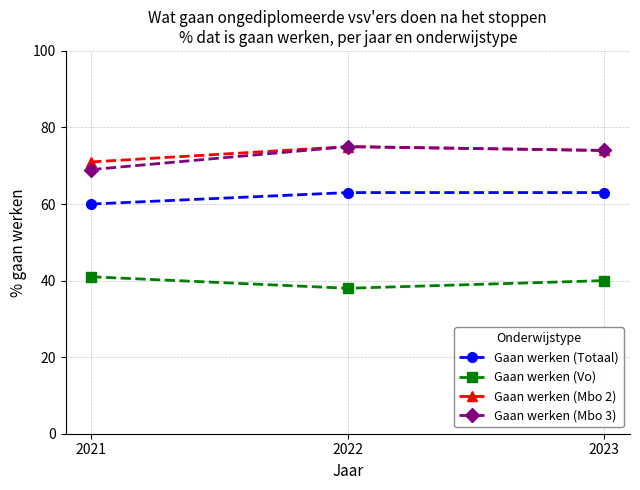

Reading left to right, list all the values displayed in this chart.

Gaan werken (Totaal): 2021=60	2022=63	2023=63
Gaan werken (Vo): 2021=41	2022=38	2023=40
Gaan werken (Mbo 2): 2021=71	2022=75	2023=74
Gaan werken (Mbo 3): 2021=69	2022=75	2023=74